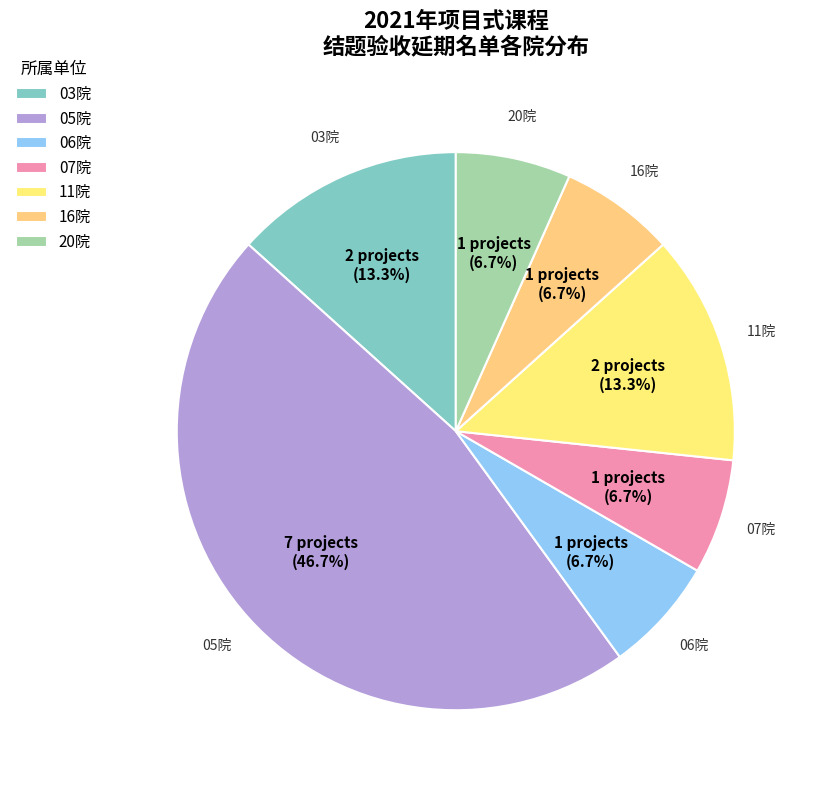

Combined, what portion of the pie is 03院 and 07院?

20.0%